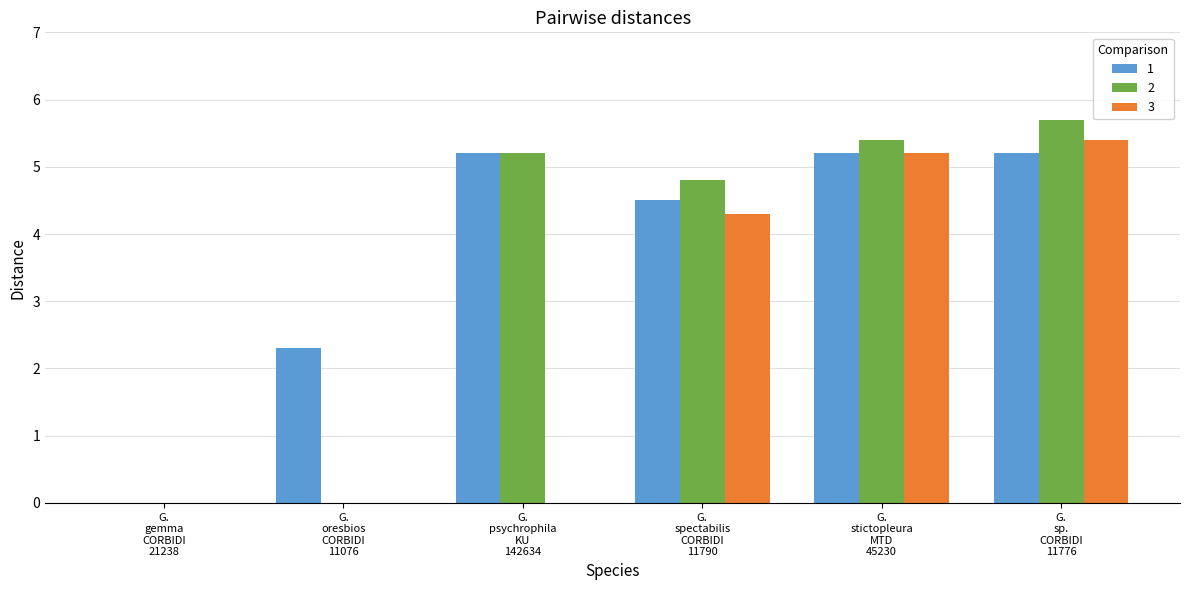

Are the bars horizontal?

No